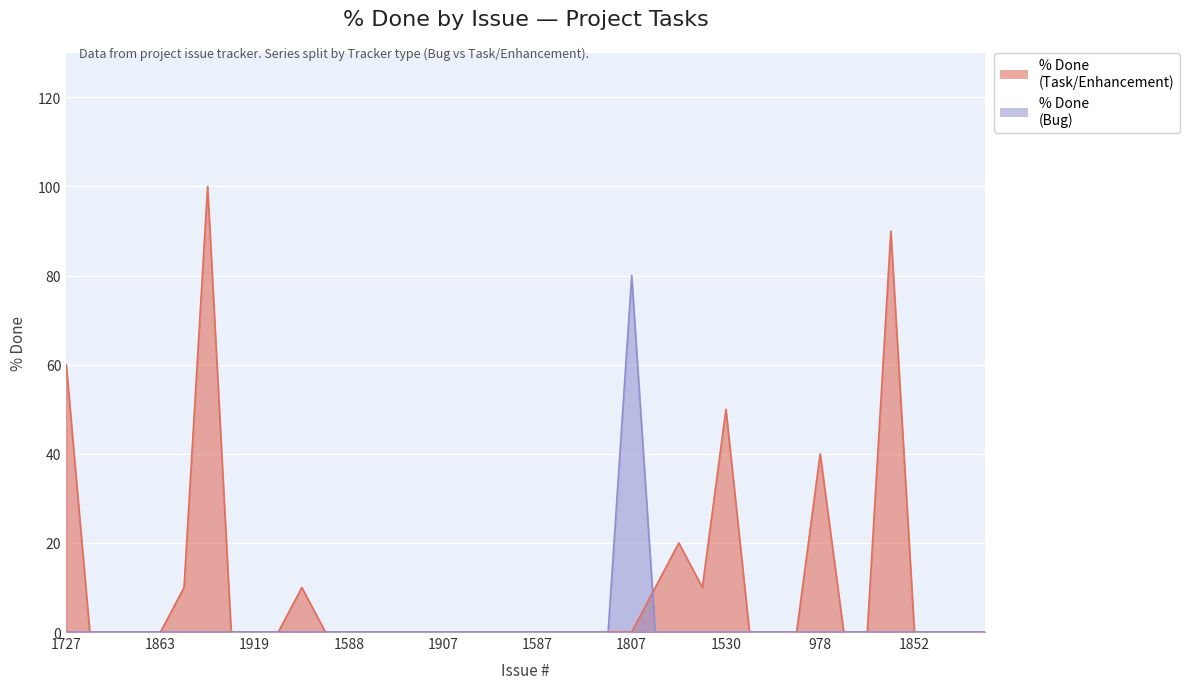

How many data points in % Done (Task/Enhancement) are above 0?

10